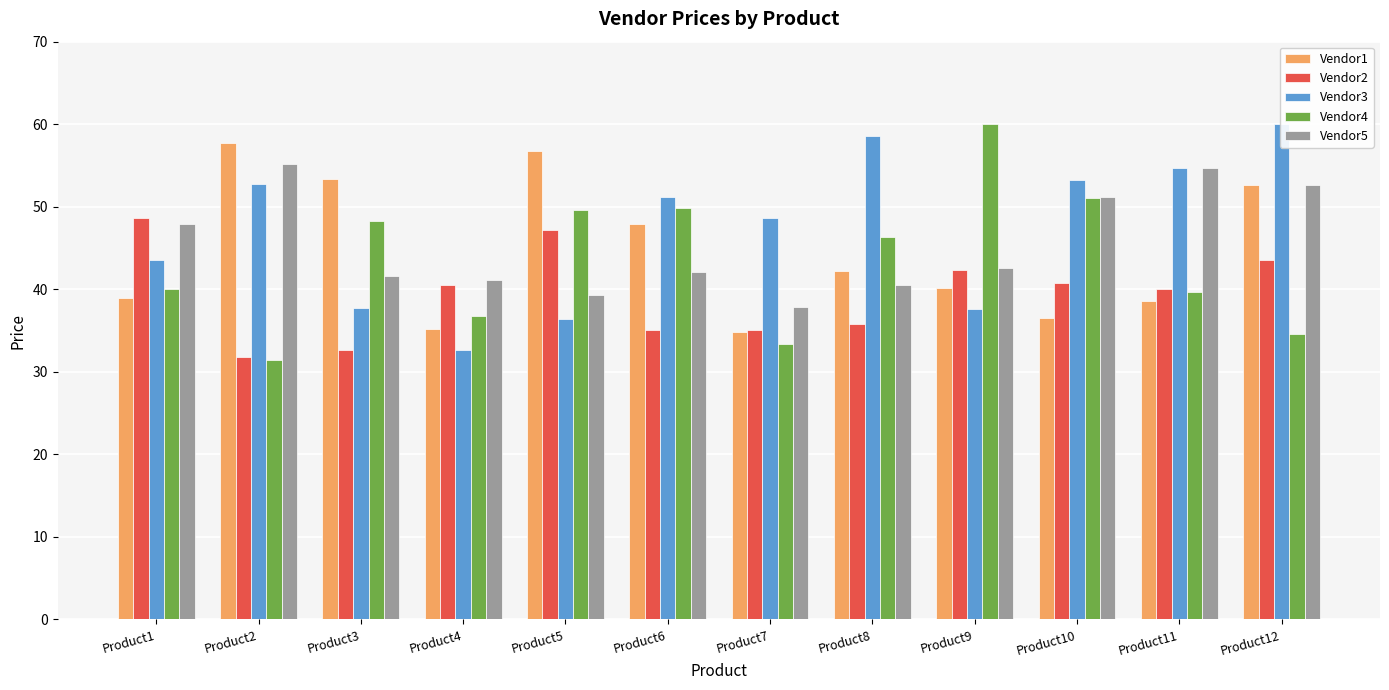

What is the minimum value for Vendor2?

31.8